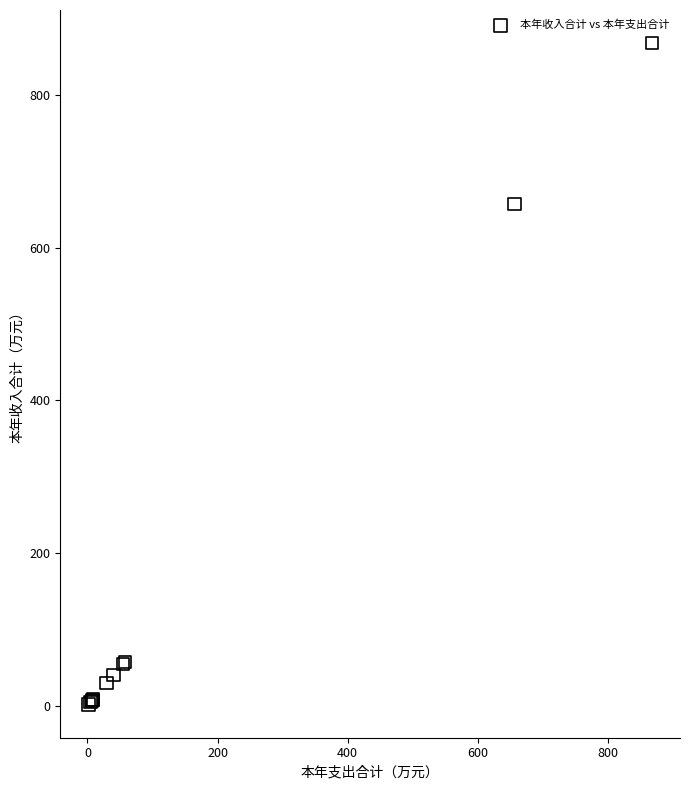

What Y value in the scatter plot is closest to 434?

656.8